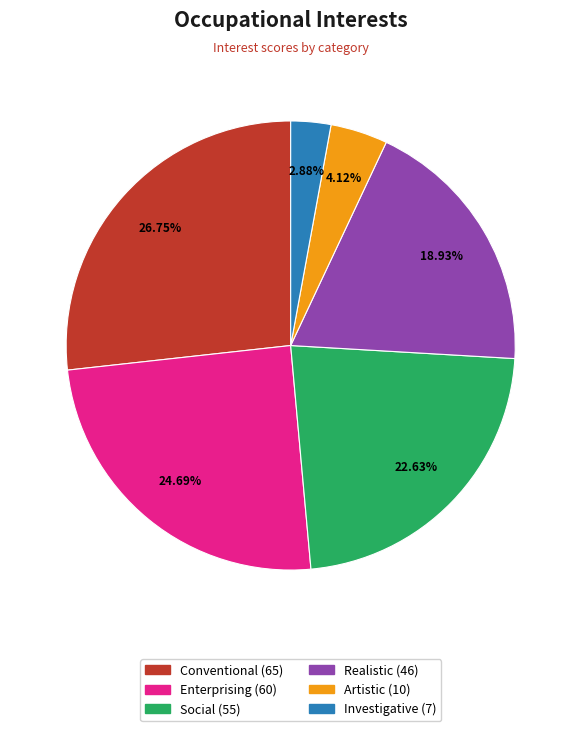

What percentage is the Realistic slice, to the nearest percent?

19%